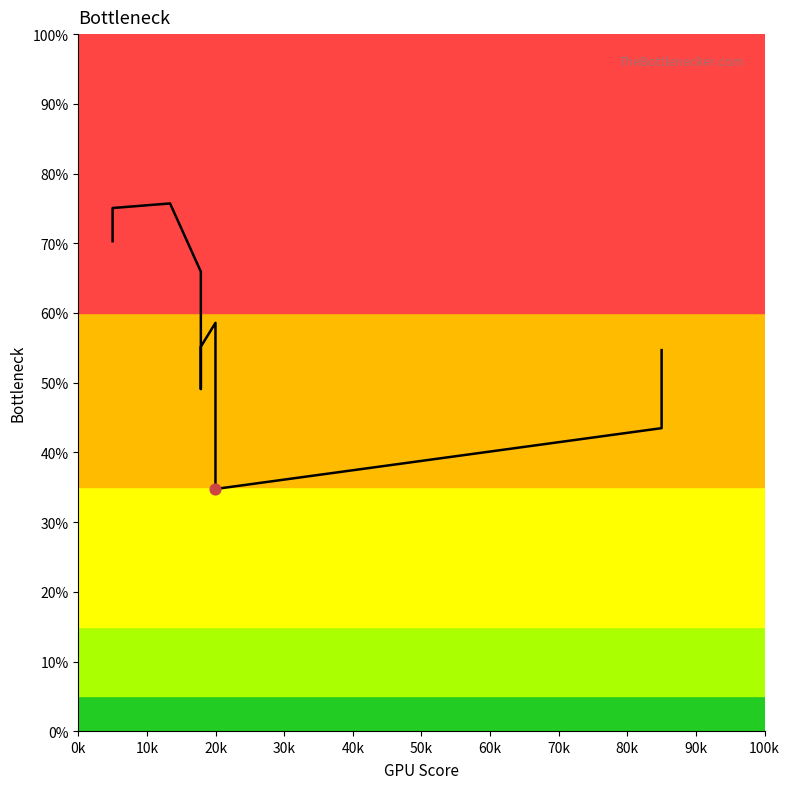

What is the change in value from 20k to 100k?

-29.5